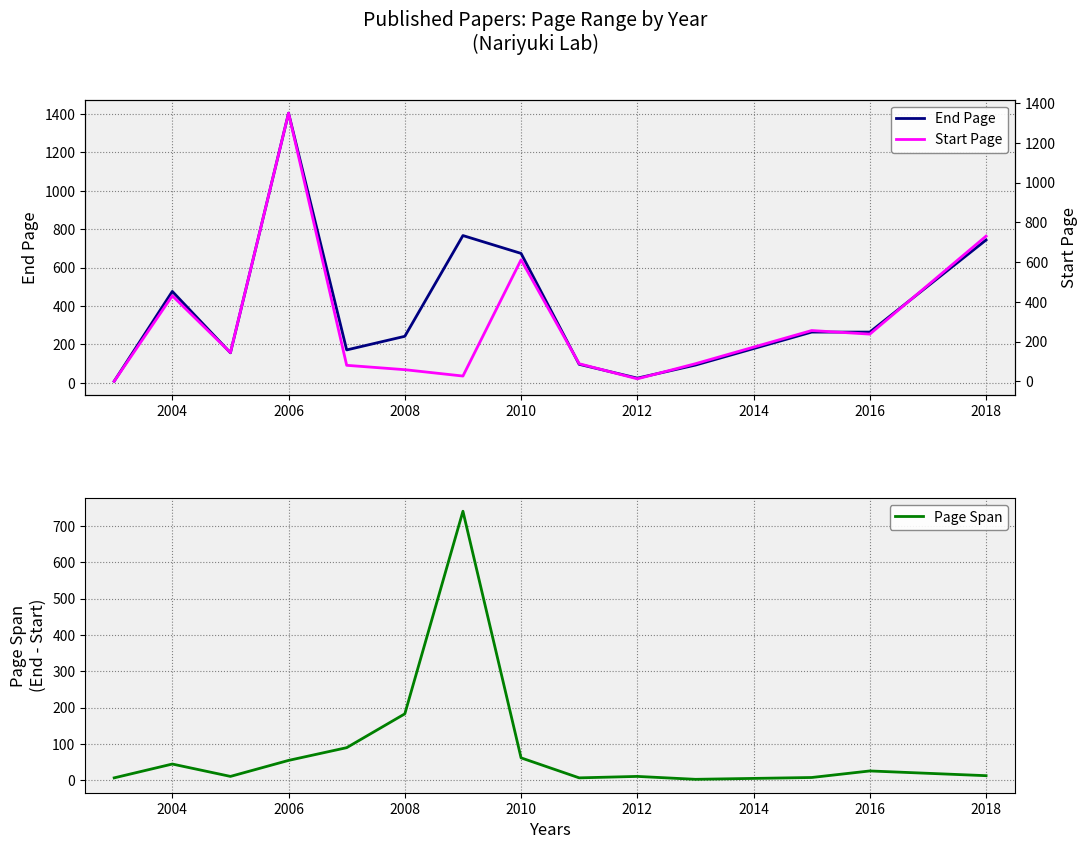

True or false: End Page has a value of 835 at 2004.

False